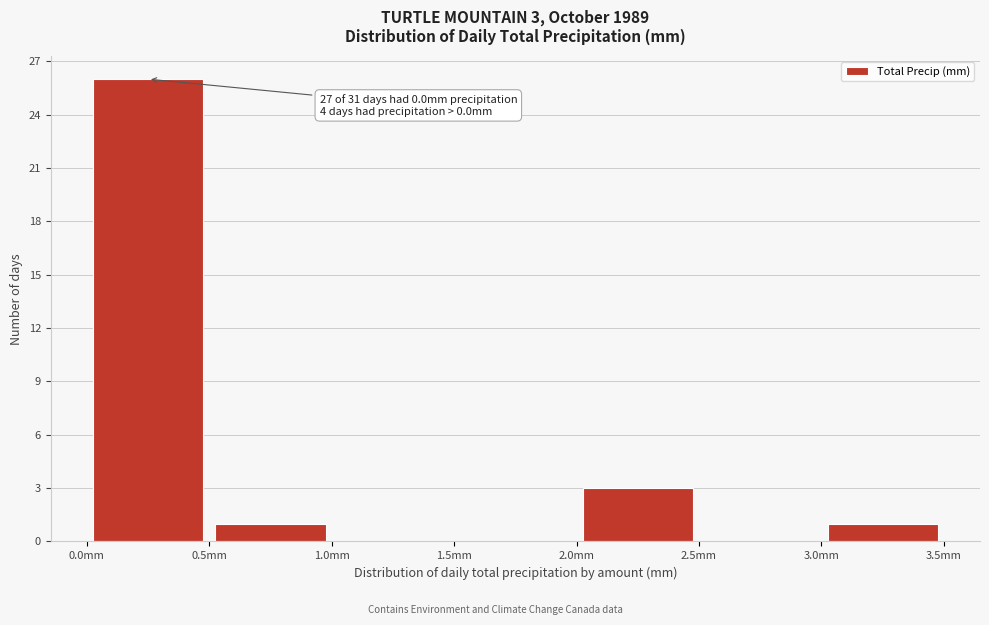

Over which range of the x-axis is the bar tallest?

0.0 to 0.5